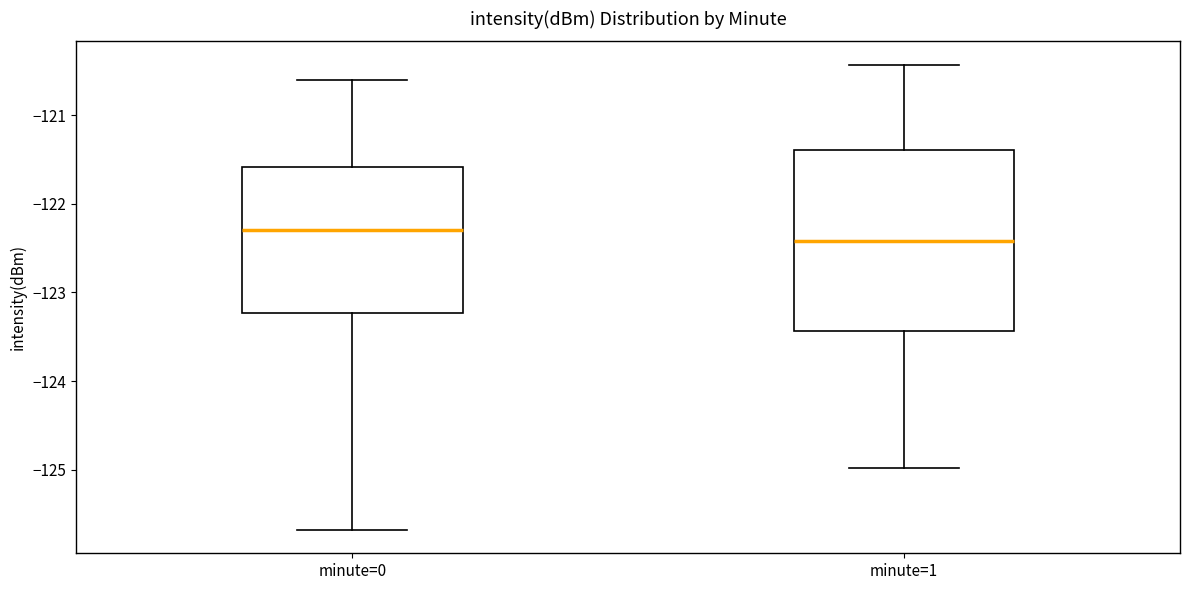

Reading left to right, read every box against the y-axis: the position of its median line, the range the box covers, and the ends of its whiskers. The values are not printed on the chart, so give them approximately, as read against the axis.

minute=0: median -122.3, box -123.2 to -121.6, whiskers -125.7 to -120.6
minute=1: median -122.4, box -123.4 to -121.4, whiskers -125.0 to -120.4